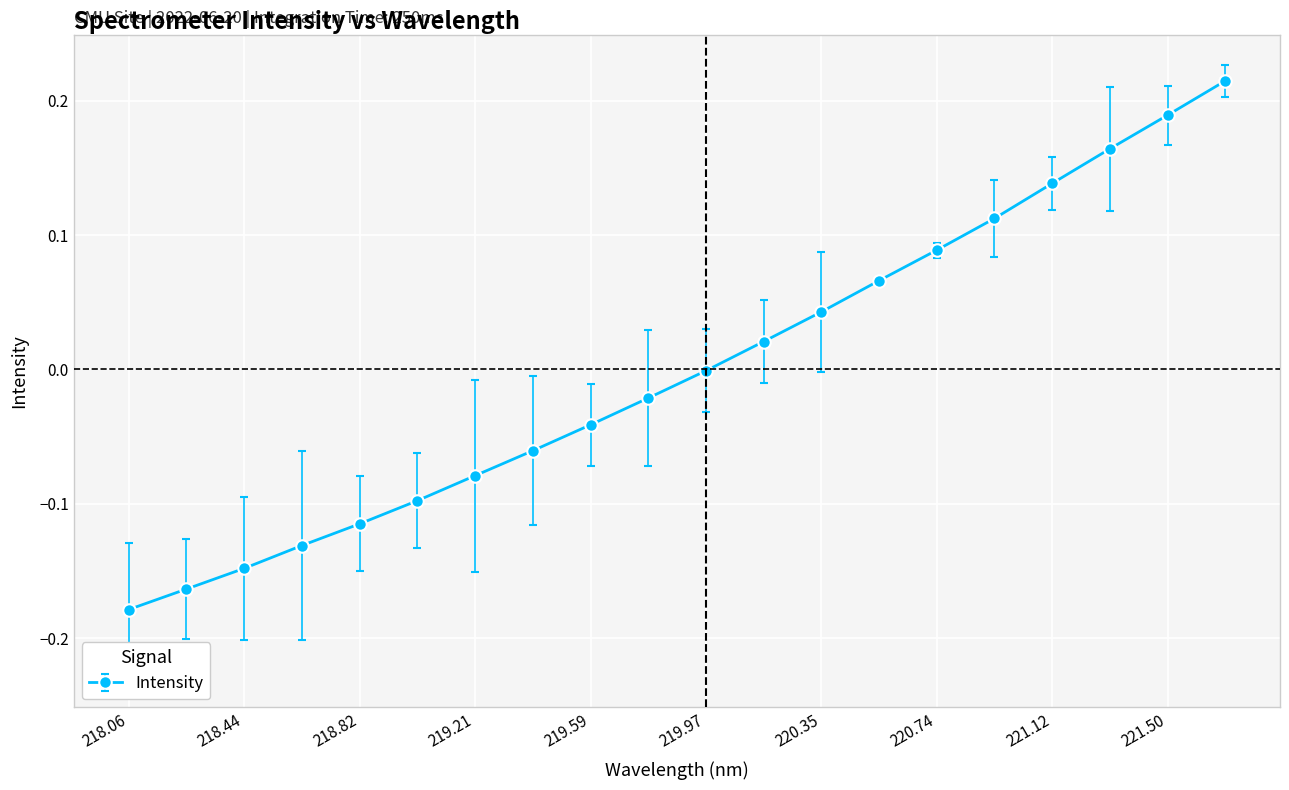

True or false: the data has more than 0 interior local peaks.

False